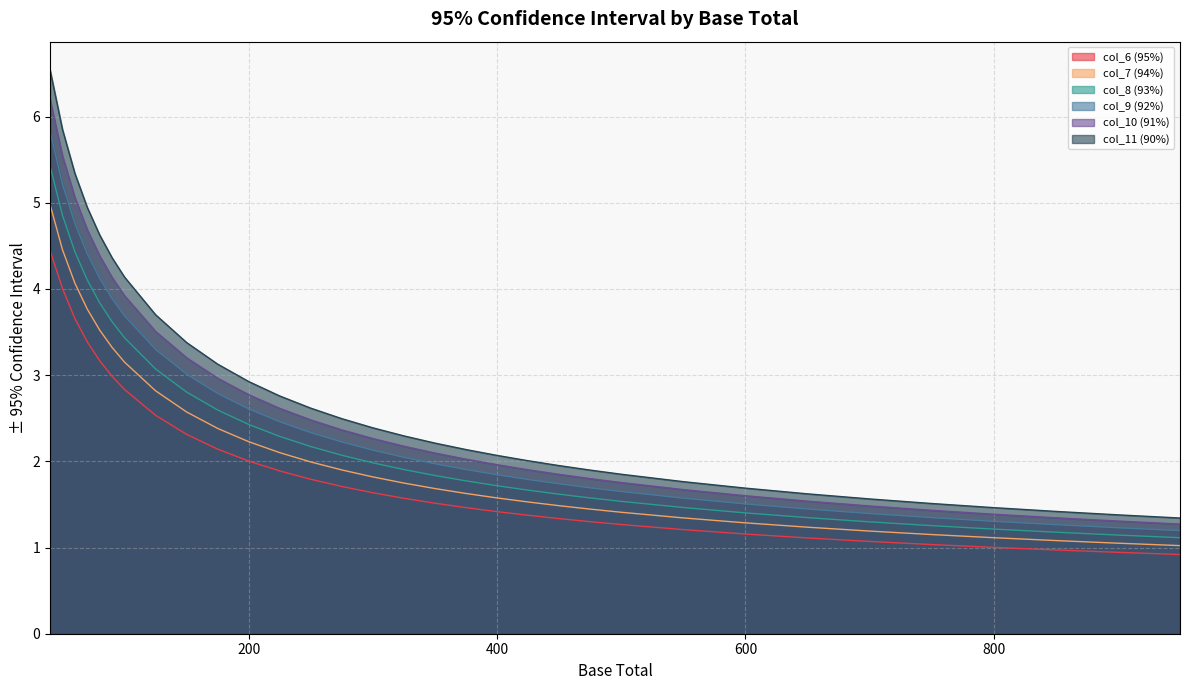

At which category does the chart reach its peak across all series?

40